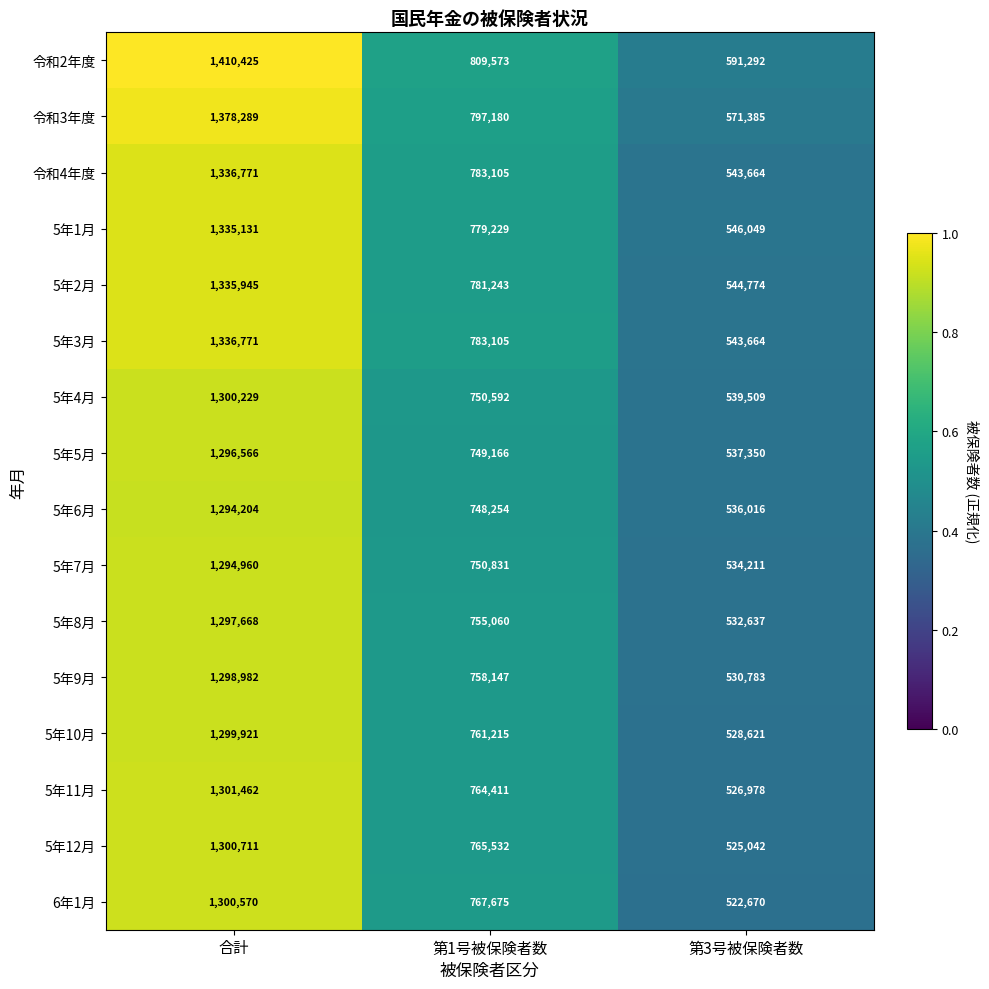

The value of 5年10月 at 合計 is 1299921. True or false?

True